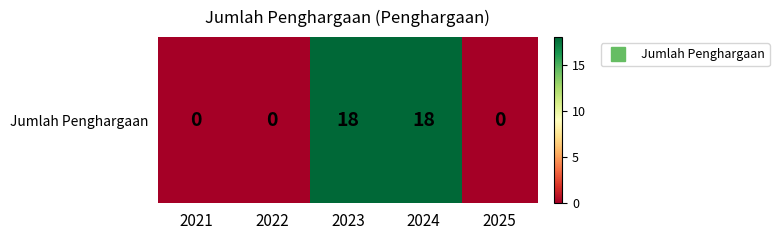

What is the sum of all values?

36